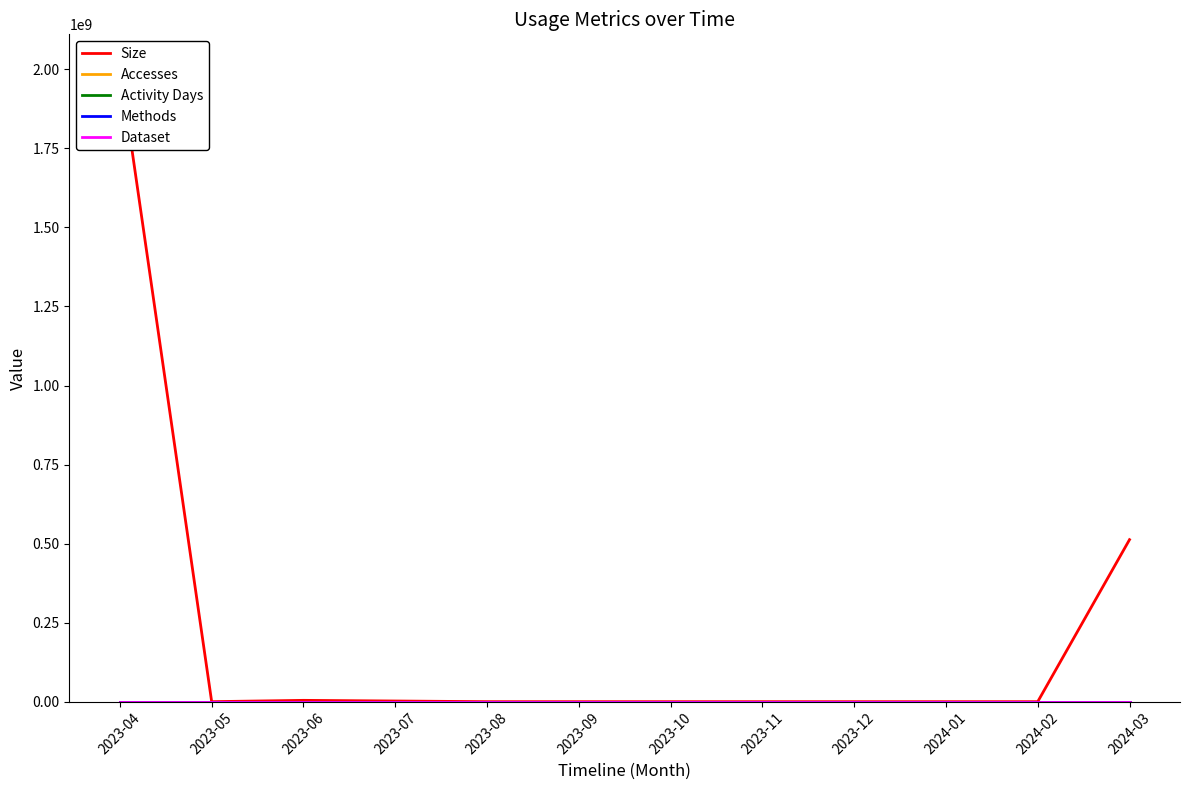

Reading left to right, list all the values displayed in this chart.

Size: 2023-04=2010390528	2023-05=0	2023-06=4191440	2023-07=2098300	2023-08=0	2023-09=0	2023-10=0	2023-11=0	2023-12=0	2024-01=0	2024-02=1036	2024-03=512472032
Accesses: 2023-04=1	2023-05=0	2023-06=166	2023-07=92	2023-08=0	2023-09=0	2023-10=0	2023-11=0	2023-12=0	2024-01=0	2024-02=1	2024-03=49
Activity Days: 2023-04=1	2023-05=0	2023-06=2	2023-07=1	2023-08=0	2023-09=0	2023-10=0	2023-11=0	2023-12=0	2024-01=0	2024-02=1	2024-03=8
Methods: 2023-04=1	2023-05=0	2023-06=1	2023-07=1	2023-08=0	2023-09=0	2023-10=0	2023-11=0	2023-12=0	2024-01=0	2024-02=1	2024-03=1
Dataset: 2023-04=1	2023-05=0	2023-06=1	2023-07=1	2023-08=0	2023-09=0	2023-10=0	2023-11=0	2023-12=0	2024-01=0	2024-02=1	2024-03=1